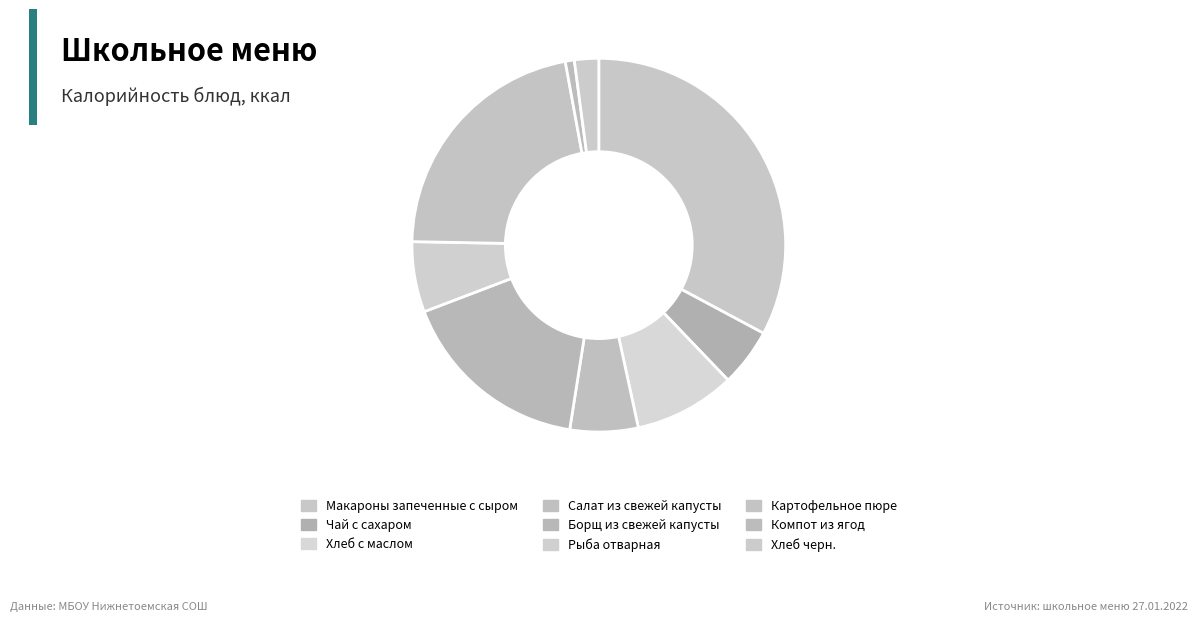

Is Макароны запеченные с сыром the majority of the pie?

No